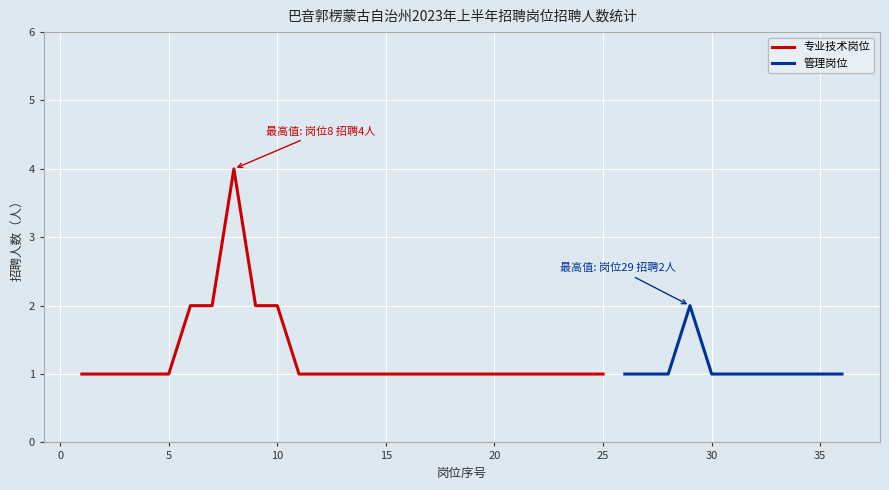

The 专业技术岗位 series shows 2 at 5. True or false?

False